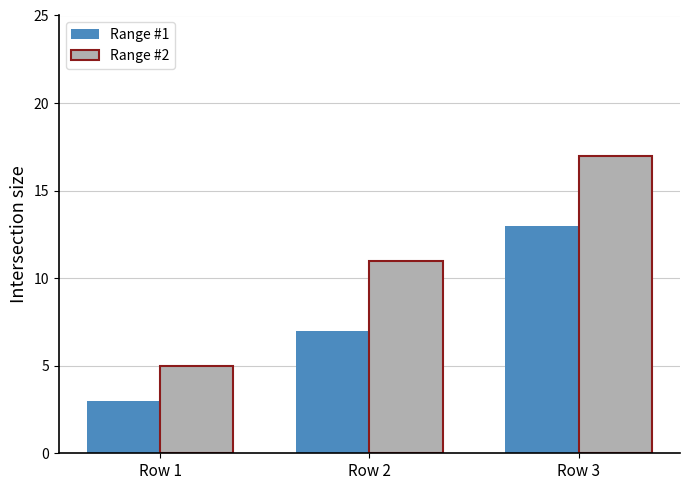

What is the total value across all series at Row 1?

8